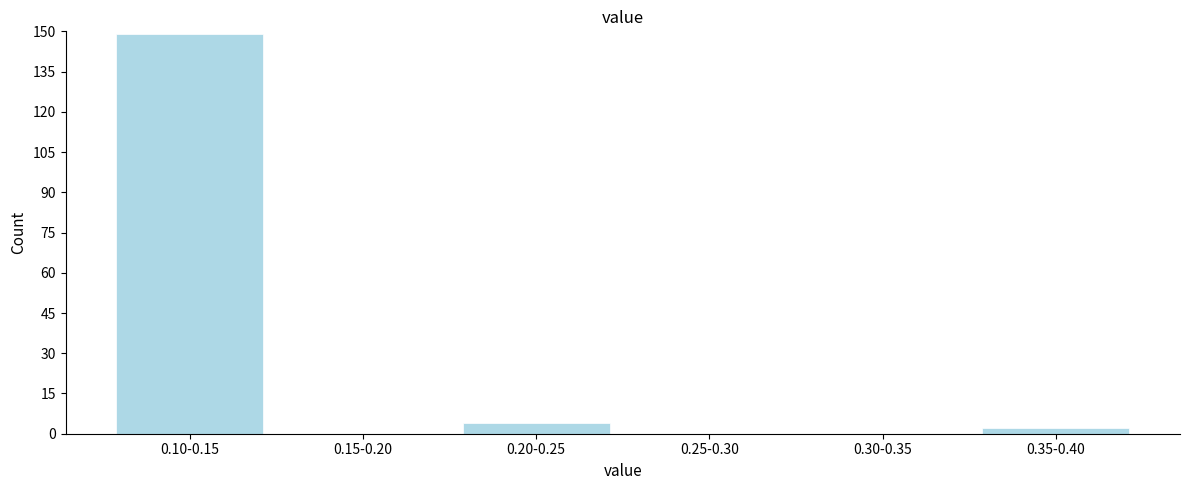

Reading left to right, what are all the values shown in this chart?

0.10-0.15=149	0.15-0.20=0	0.20-0.25=4	0.25-0.30=0	0.30-0.35=0	0.35-0.40=2